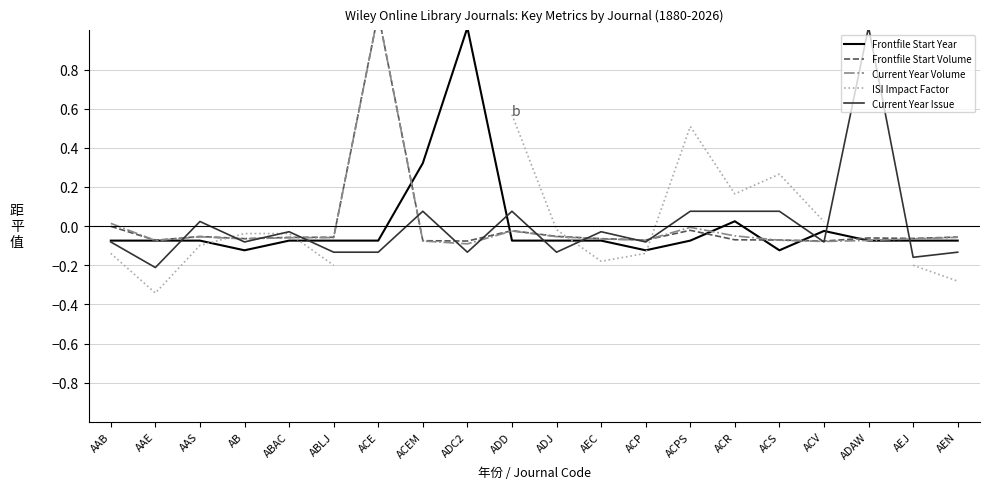

Rank the categories by Current Year Volume value from lowest to highest.

ADC2, ACV, ACEM, AAE, ADAW, ACP, ACS, AEC, AB, AEJ, ABAC, ABLJ, AEN, AAS, ADJ, ACR, ADD, ACPS, AAB, ACE